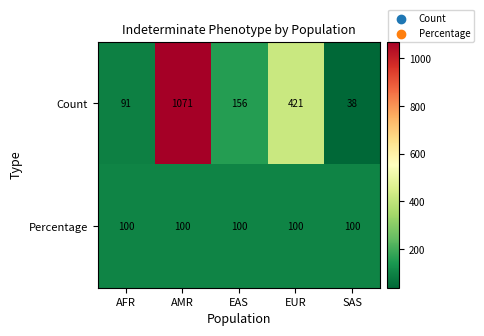

Between AMR and EAS, which series saw the biggest shift?

Count